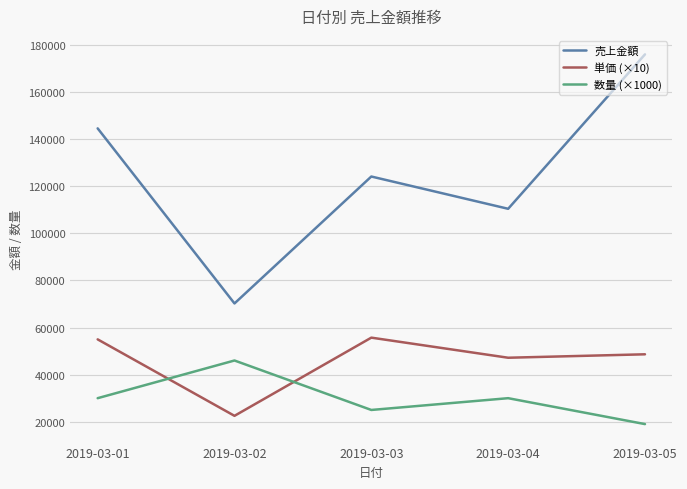

Where does the 単価 (×10) series first go above 48630?

2019-03-01